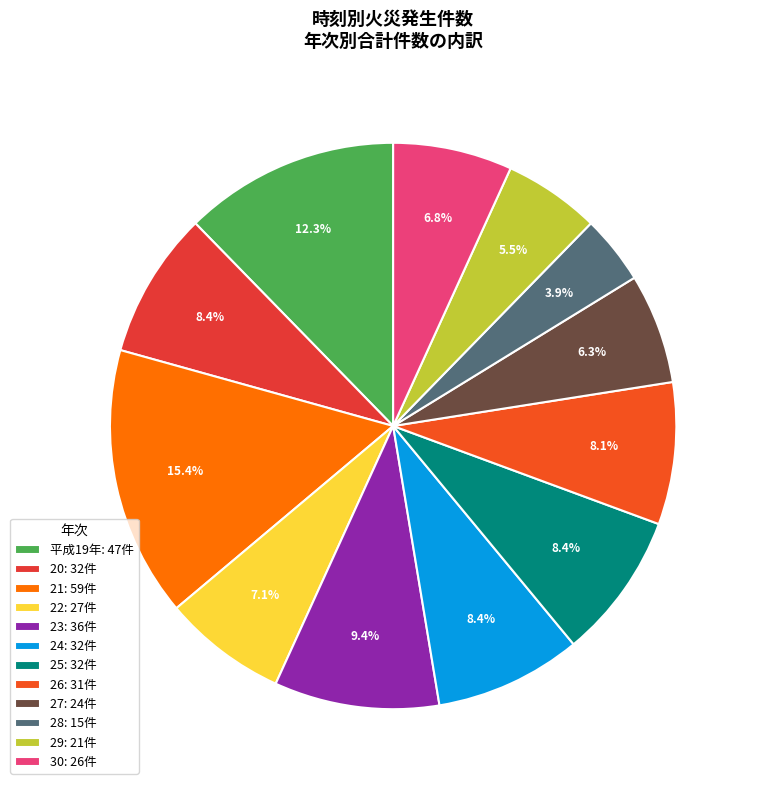

What portion of the pie excludes 25?

91.6%